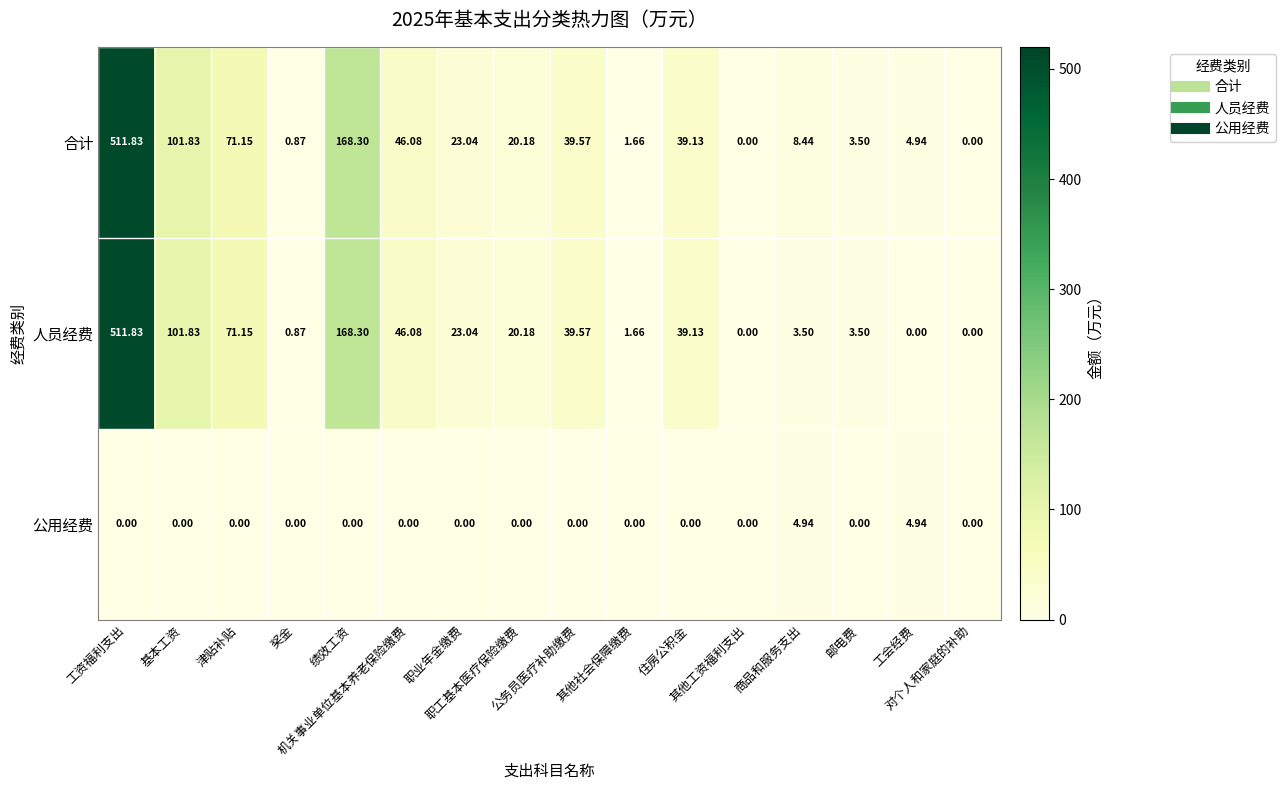

Reading left to right, what are all the values shown in this chart?

合计: 工资福利支出=511.8	基本工资=101.8	津贴补贴=71.2	奖金=0.9	绩效工资=168.3	机关事业单位基本养老保险缴费=46.1	职业年金缴费=23.0	职工基本医疗保险缴费=20.2	公务员医疗补助缴费=39.6	其他社会保障缴费=1.7	住房公积金=39.1	其他工资福利支出=0.0	商品和服务支出=8.4	邮电费=3.5	工会经费=4.9	对个人和家庭的补助=0.0
人员经费: 工资福利支出=511.8	基本工资=101.8	津贴补贴=71.2	奖金=0.9	绩效工资=168.3	机关事业单位基本养老保险缴费=46.1	职业年金缴费=23.0	职工基本医疗保险缴费=20.2	公务员医疗补助缴费=39.6	其他社会保障缴费=1.7	住房公积金=39.1	其他工资福利支出=0.0	商品和服务支出=3.5	邮电费=3.5	工会经费=0.0	对个人和家庭的补助=0.0
公用经费: 工资福利支出=0.0	基本工资=0.0	津贴补贴=0.0	奖金=0.0	绩效工资=0.0	机关事业单位基本养老保险缴费=0.0	职业年金缴费=0.0	职工基本医疗保险缴费=0.0	公务员医疗补助缴费=0.0	其他社会保障缴费=0.0	住房公积金=0.0	其他工资福利支出=0.0	商品和服务支出=4.9	邮电费=0.0	工会经费=4.9	对个人和家庭的补助=0.0